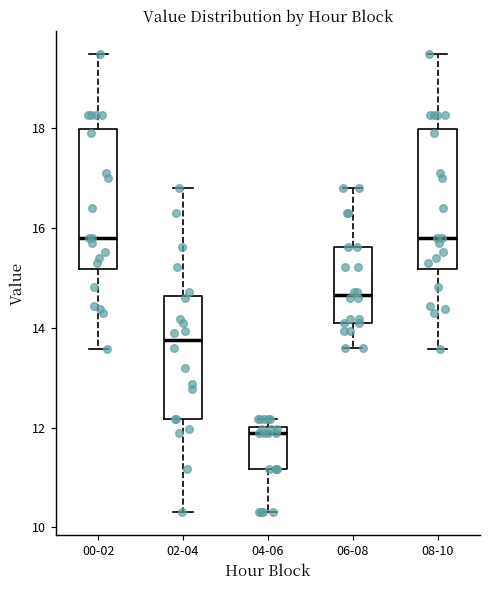

Reading left to right, read every box against the y-axis: the position of its median line, the range the box covers, and the ends of its whiskers. The values are not printed on the chart, so give them approximately, as read against the axis.

00-02: median 15.8, box 15.2 to 18.0, whiskers 13.6 to 19.6
02-04: median 13.8, box 12.2 to 14.6, whiskers 10.4 to 16.8
04-06: median 12.0 (just below the box's upper edge), box 11.2 to 12.0, whiskers 10.4 to 12.2
06-08: median 14.6, box 14.2 to 15.6, whiskers 13.6 to 16.8
08-10: median 15.8, box 15.2 to 18.0, whiskers 13.6 to 19.6